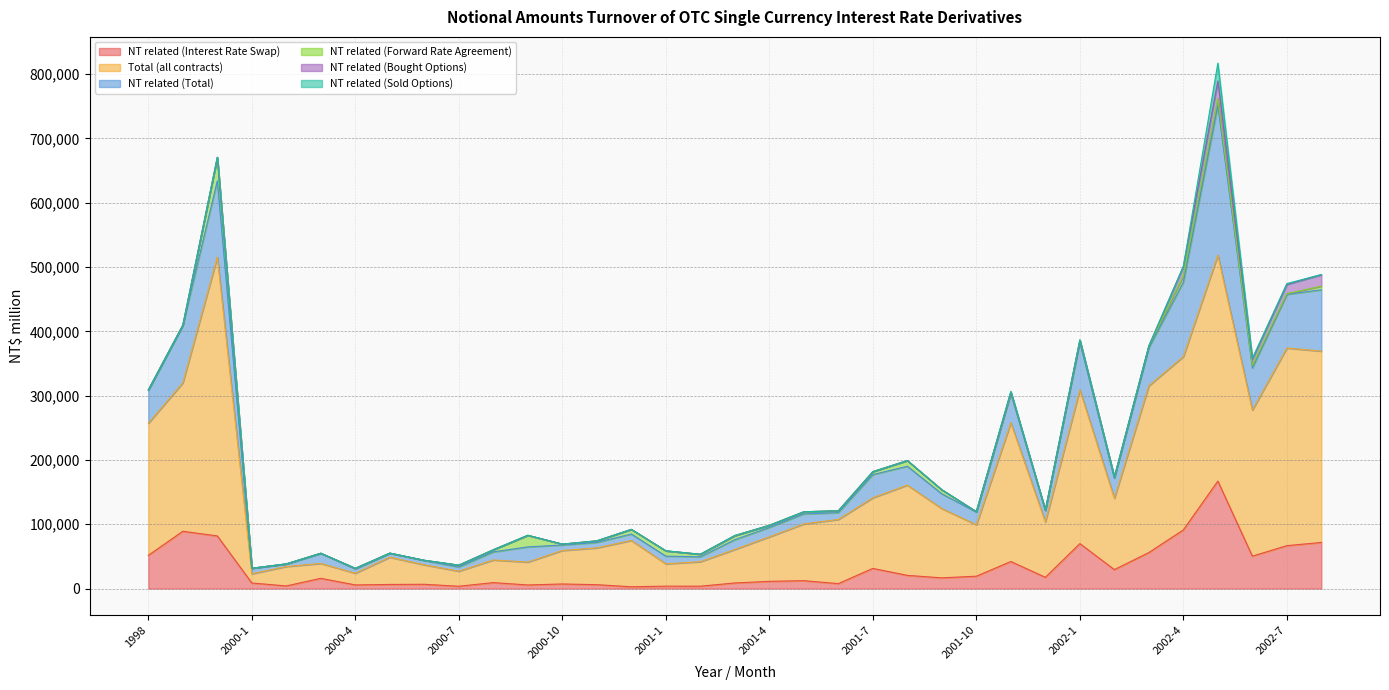

The NT related (Total) series shows 69058 at 2001-11. True or false?

False